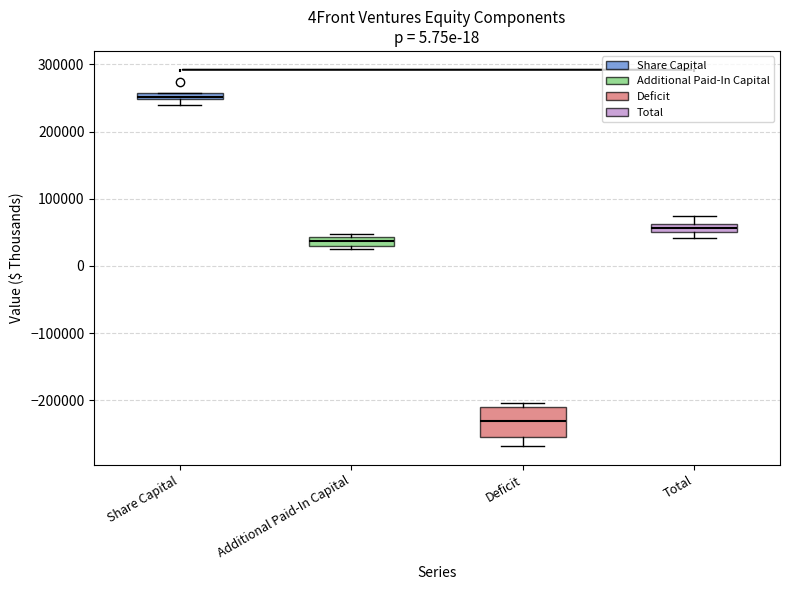

Which box's median line is the highest?

Share Capital